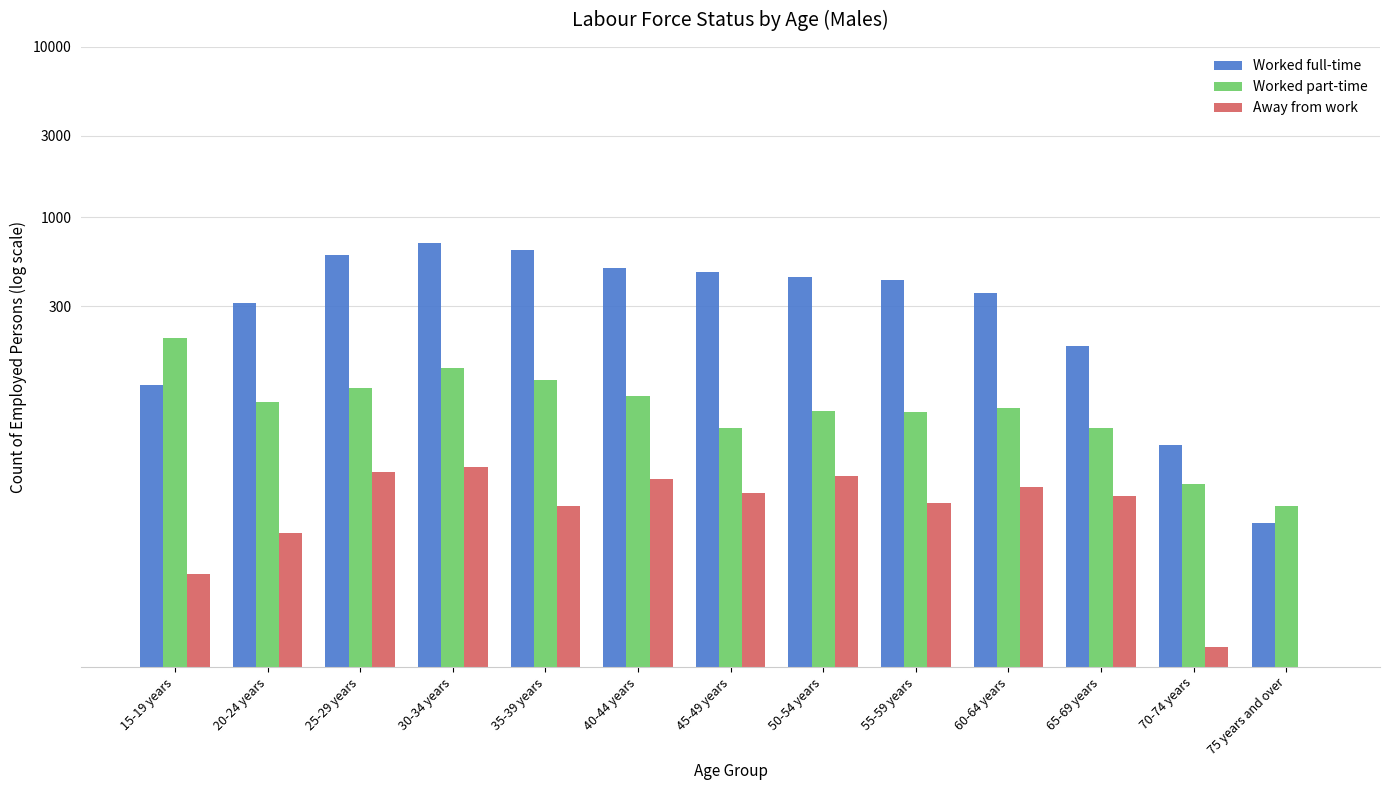

At which category is the sum across all series the highest?

30-34 years